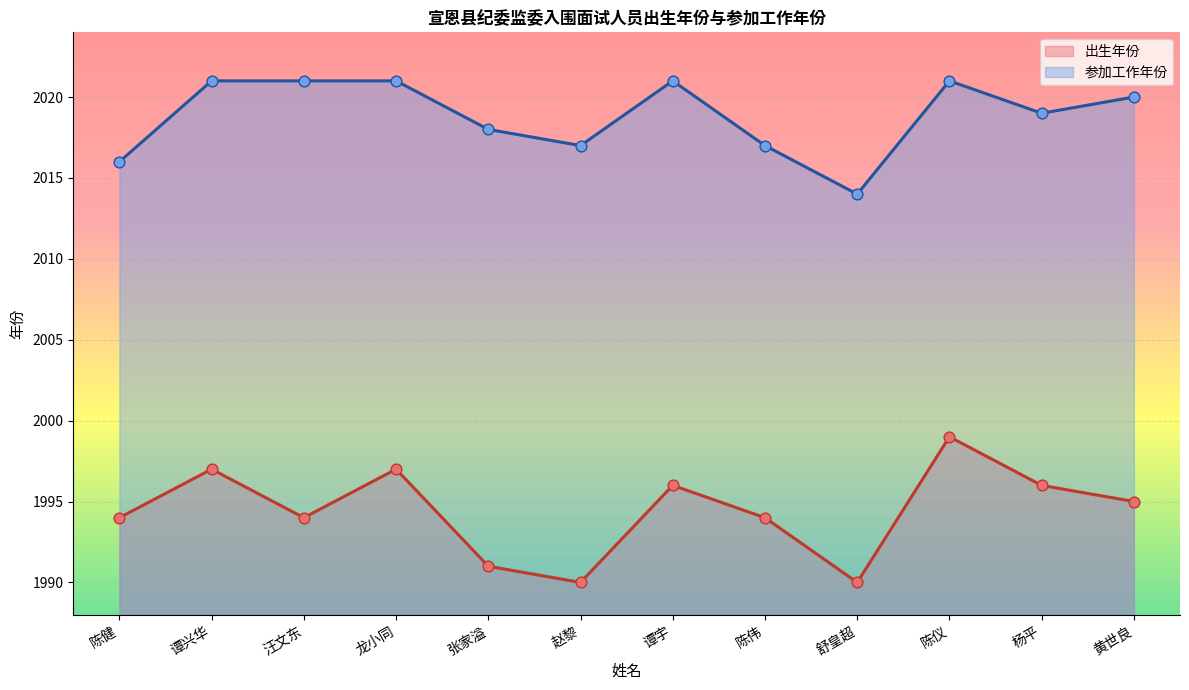

Which series reaches the minimum Y coordinate?

出生年份